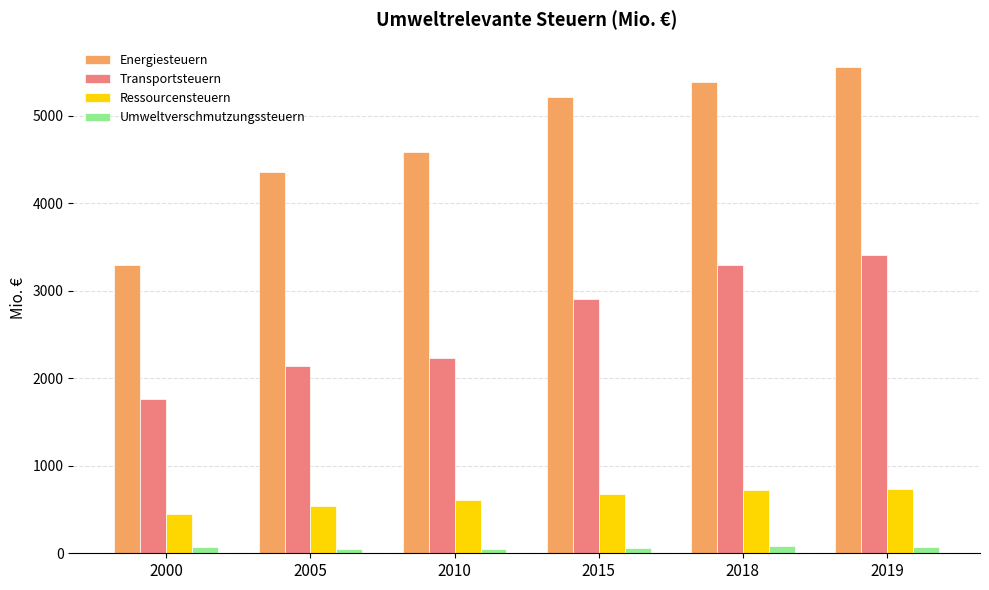

Rank the series by their maximum value, from highest to lowest.

Energiesteuern, Transportsteuern, Ressourcensteuern, Umweltverschmutzungssteuern